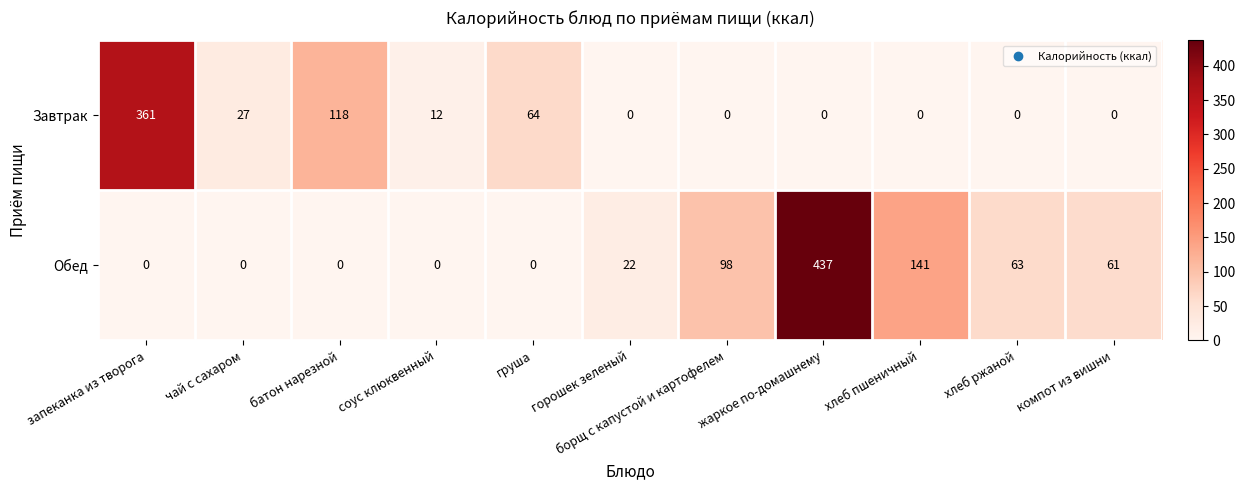

Which series has the largest range (max minus min)?

Обед